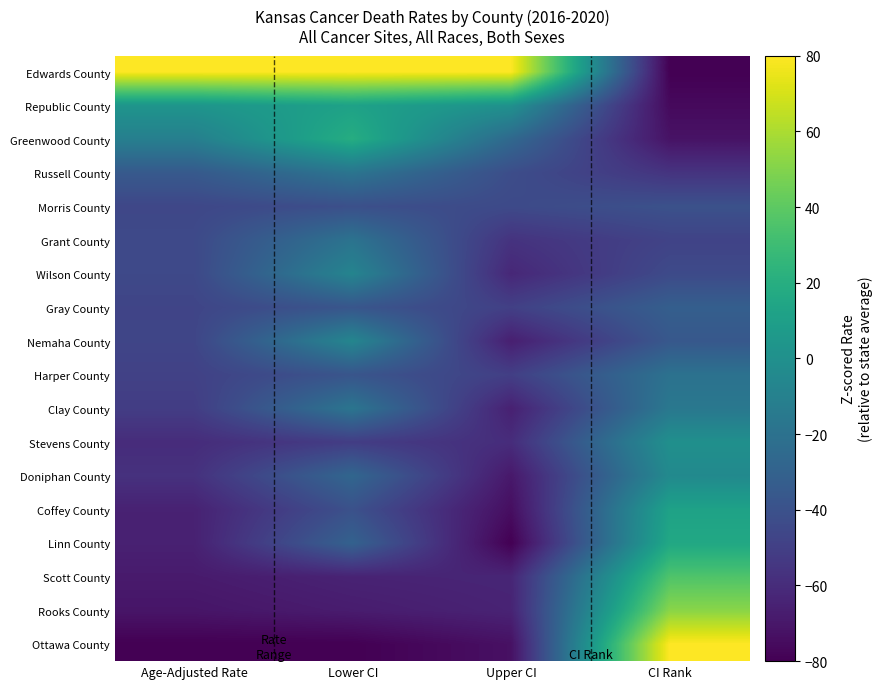

Between Upper CI and Lower CI, which is larger?

Upper CI